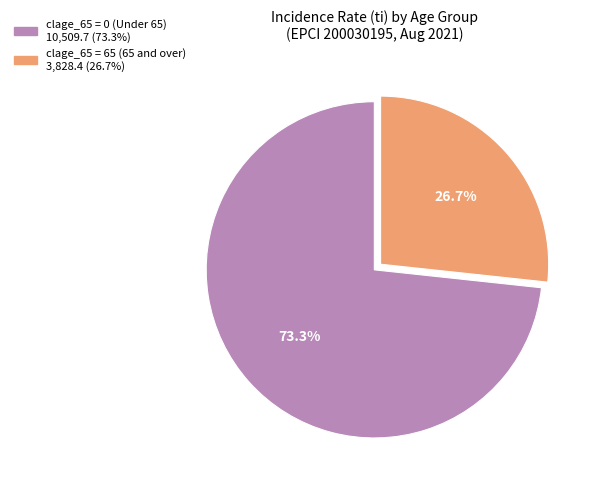

Is there any slice that represents more than half of the pie?

Yes